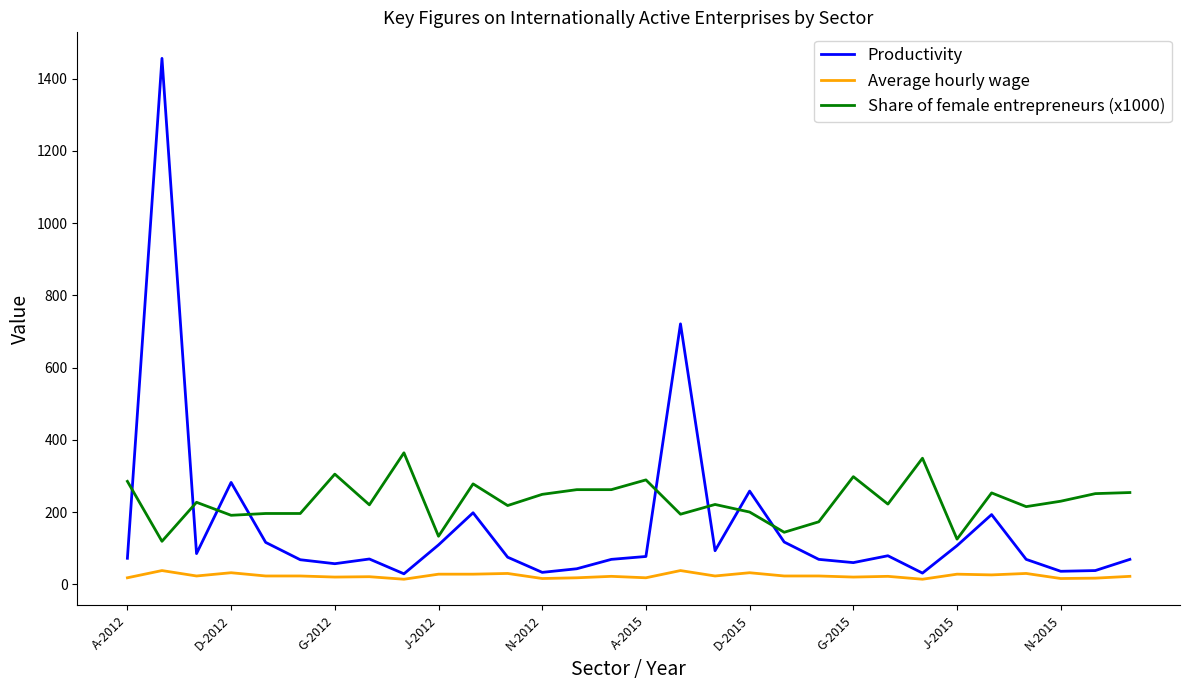

Which series has the largest total across all categories?

Share of female entrepreneurs (x1000)